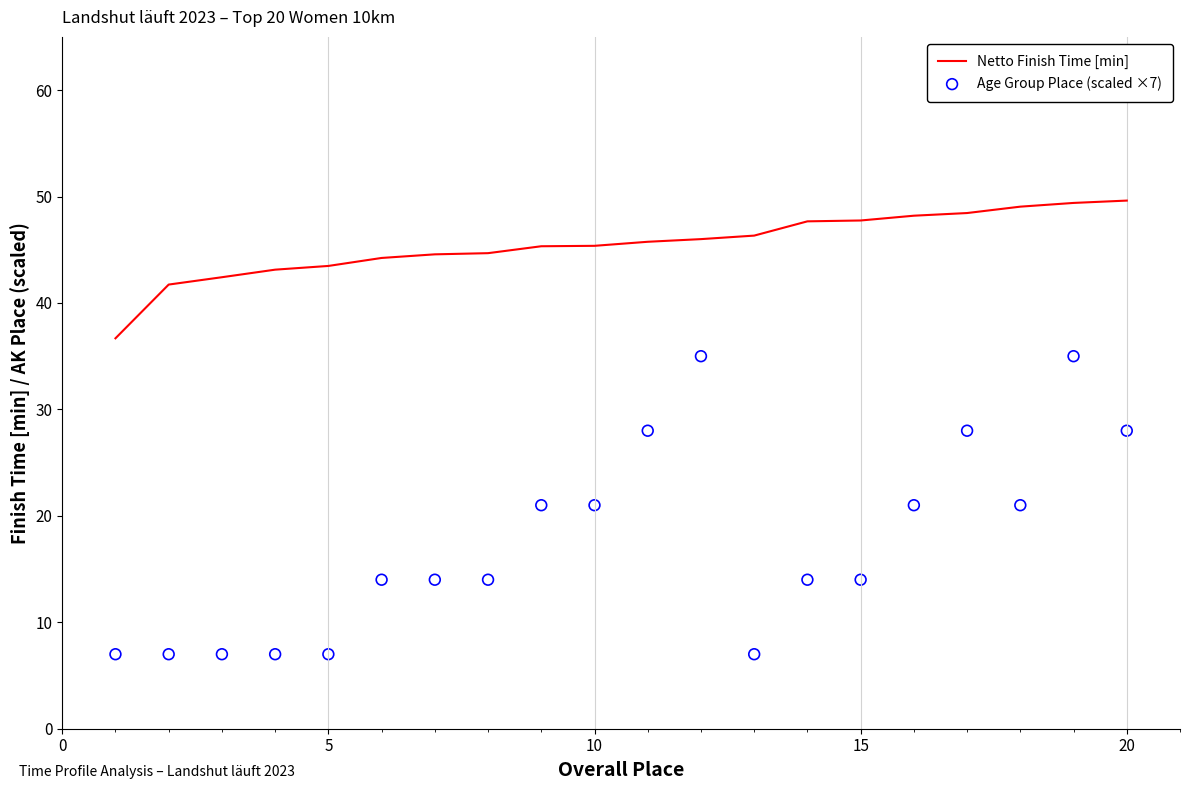

Which series contains the highest Y value?

Netto Finish Time [min]